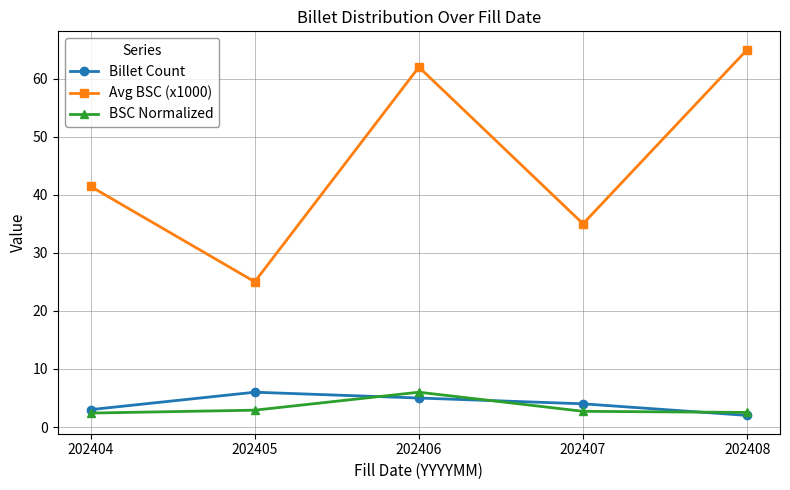

The Avg BSC (x1000) series shows 25.0 at 202405. True or false?

True